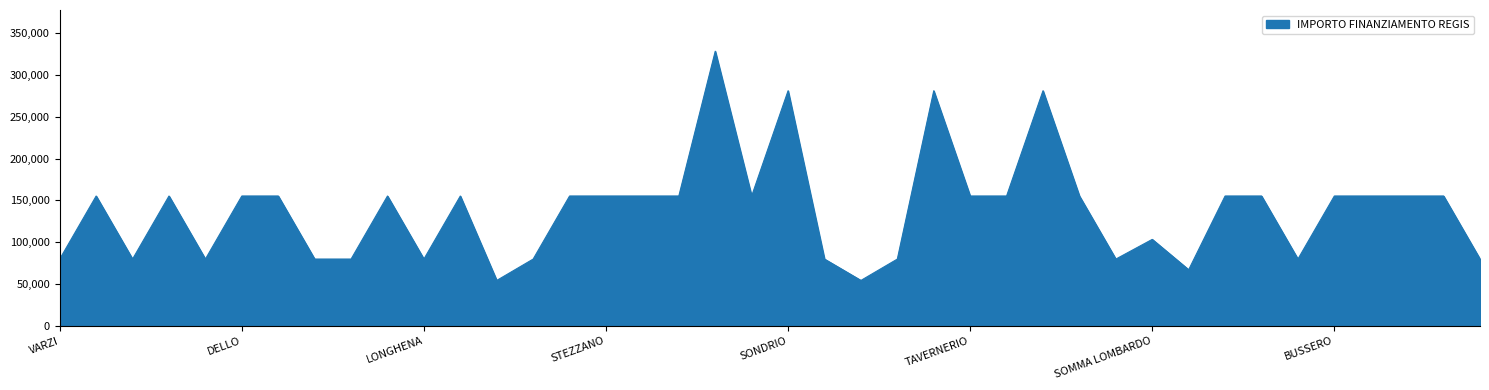

What is the difference between the maximum and minimum values?

273748